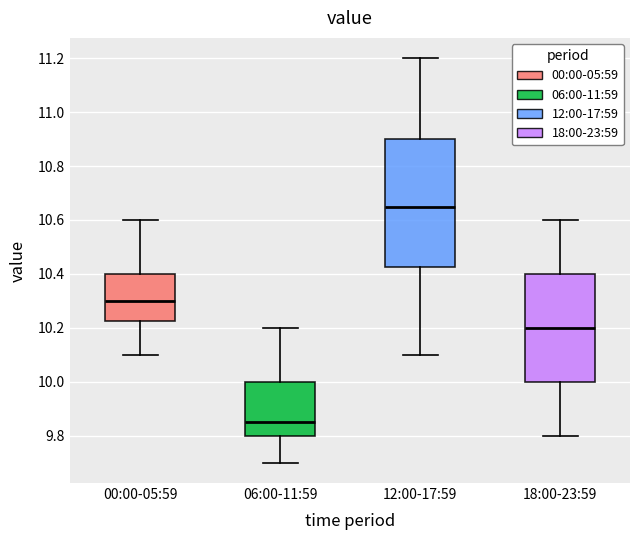

Which box is the tallest, from its lower edge to its upper edge?

12:00-17:59